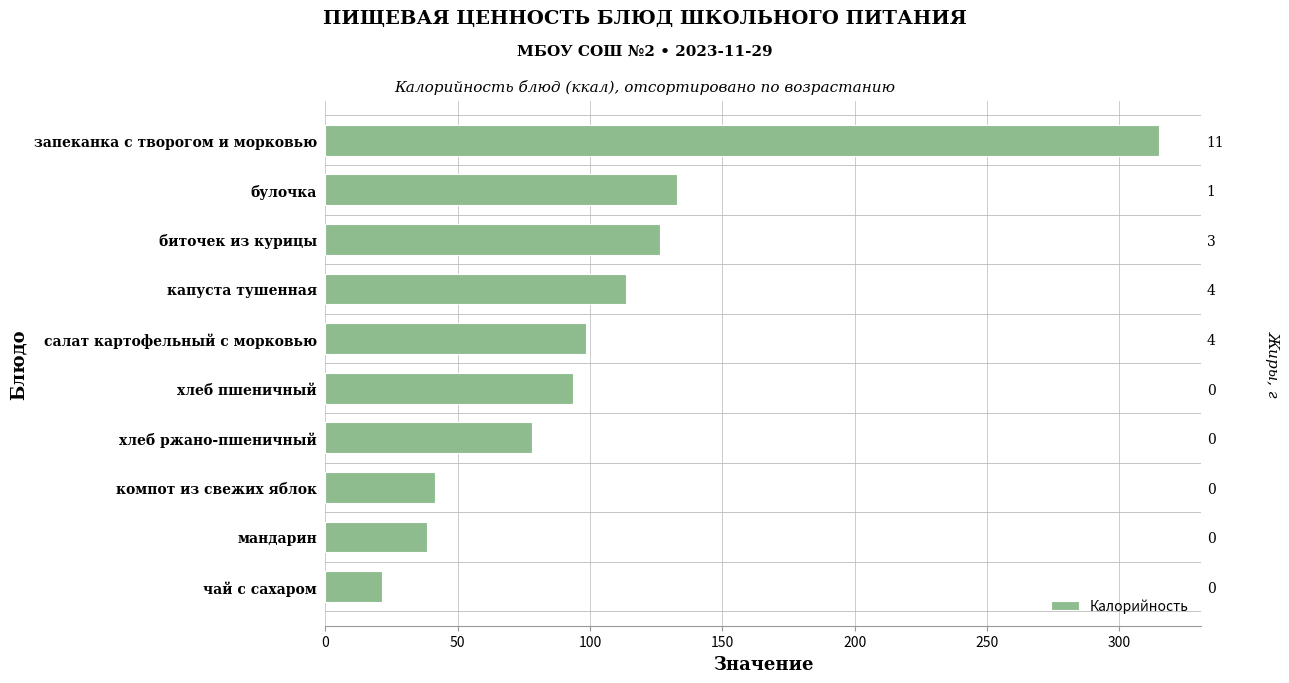

The chart shows a value of 73.7 at компот из свежих яблок. True or false?

False